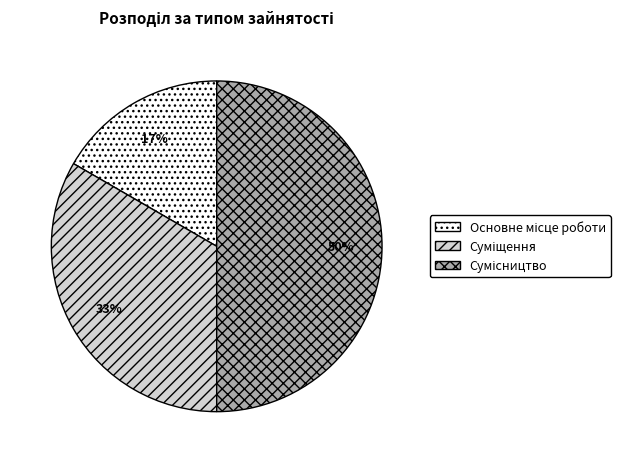

To the nearest percent, what is the difference between the largest and smallest slice percentages?

33%